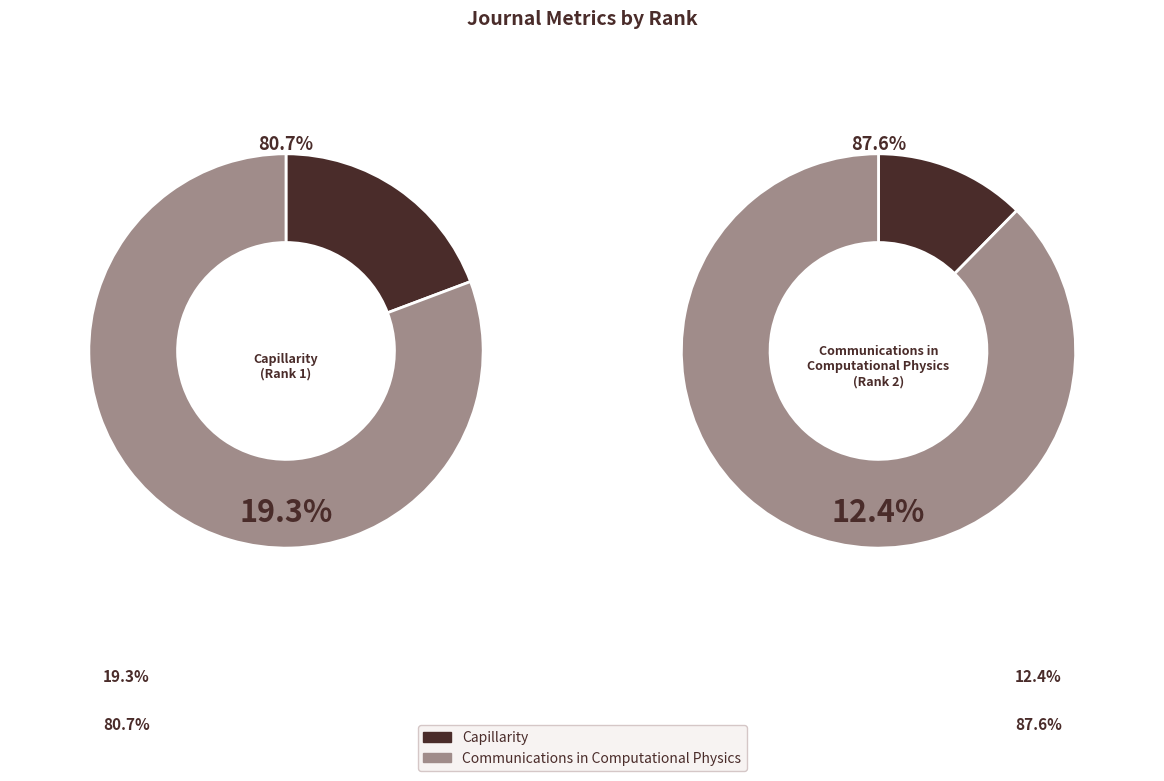

Rank the categories by Total Docs. (2022) value from lowest to highest.

Capillarity, Communications in Computational Physics